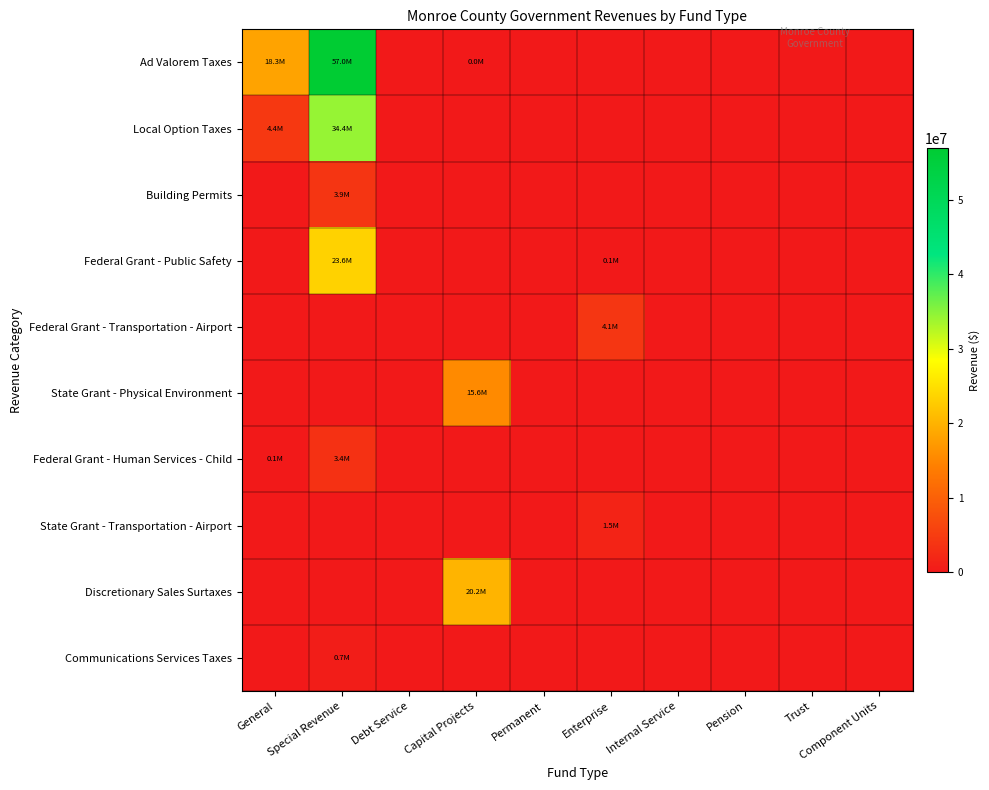

Which series has the largest total across all categories?

Ad Valorem Taxes